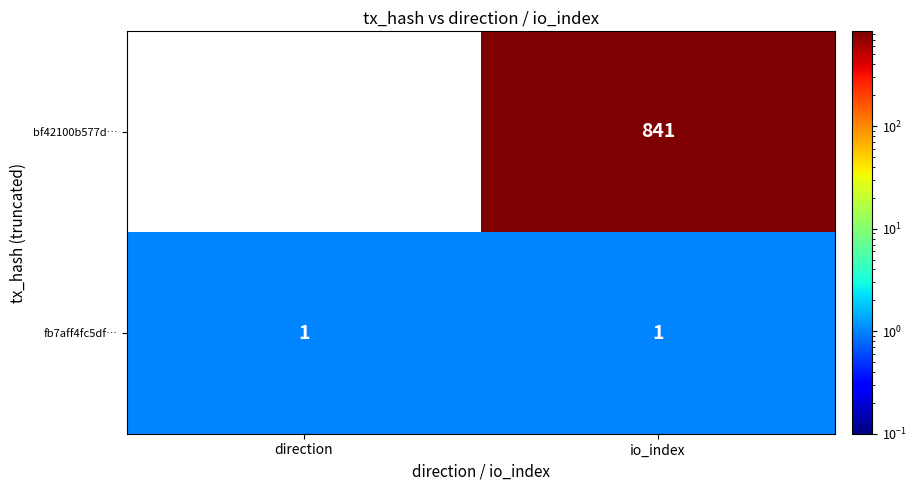

The value of fb7aff4fc5df… at direction is 0. True or false?

False